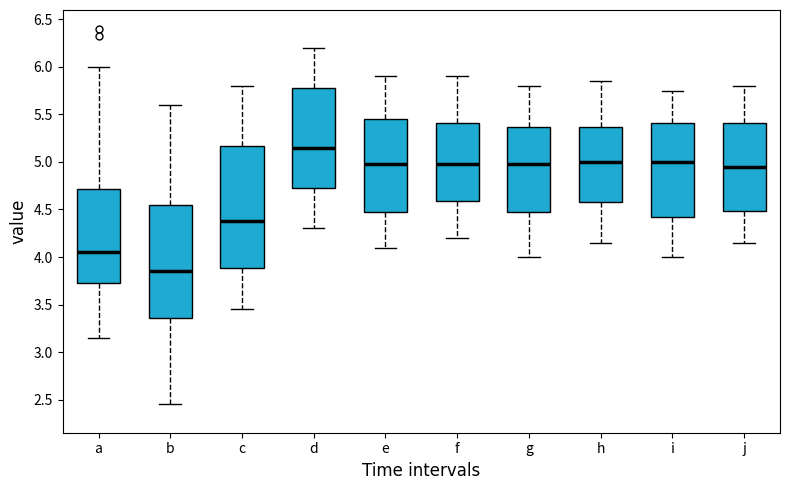

Which box's median line is the highest?

d